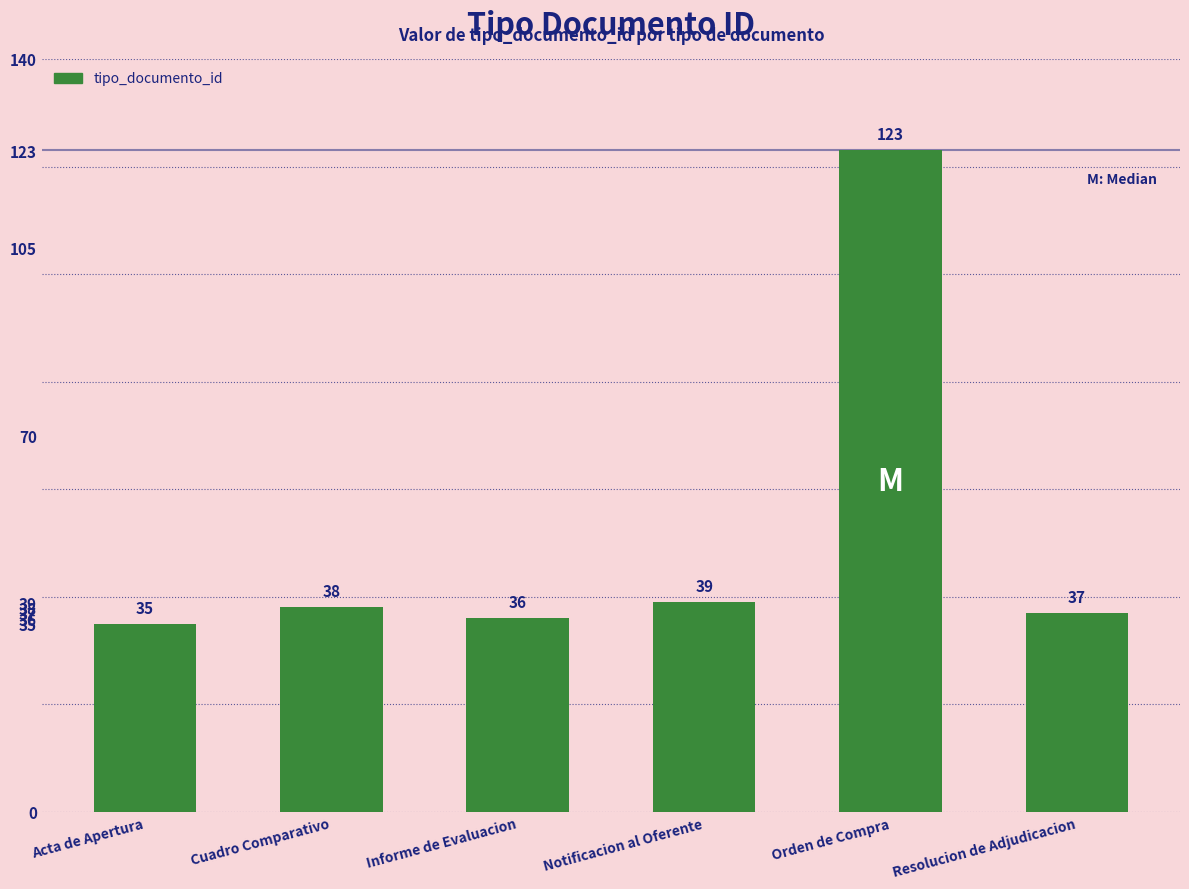

List the labels in order of value, smallest first.

Acta de Apertura, Informe de Evaluacion, Resolucion de Adjudicacion, Cuadro Comparativo, Notificacion al Oferente, Orden de Compra